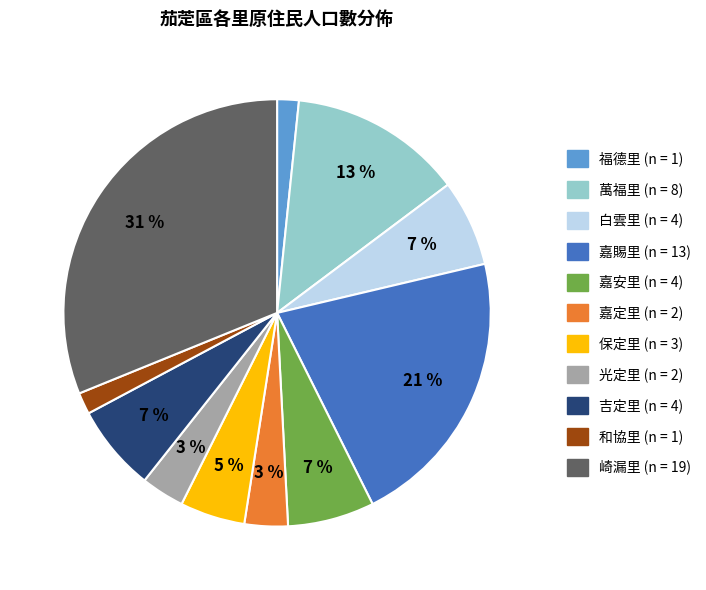

Is it true that 白雲里 is 7% of the pie?

True